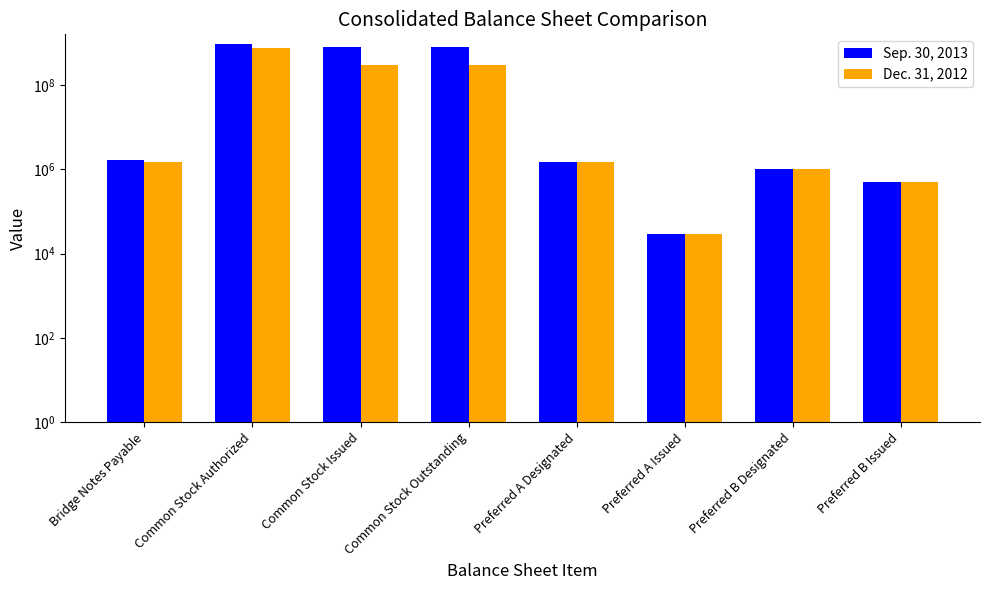

What is the sum of all Sep. 30, 2013 values?

2564876956